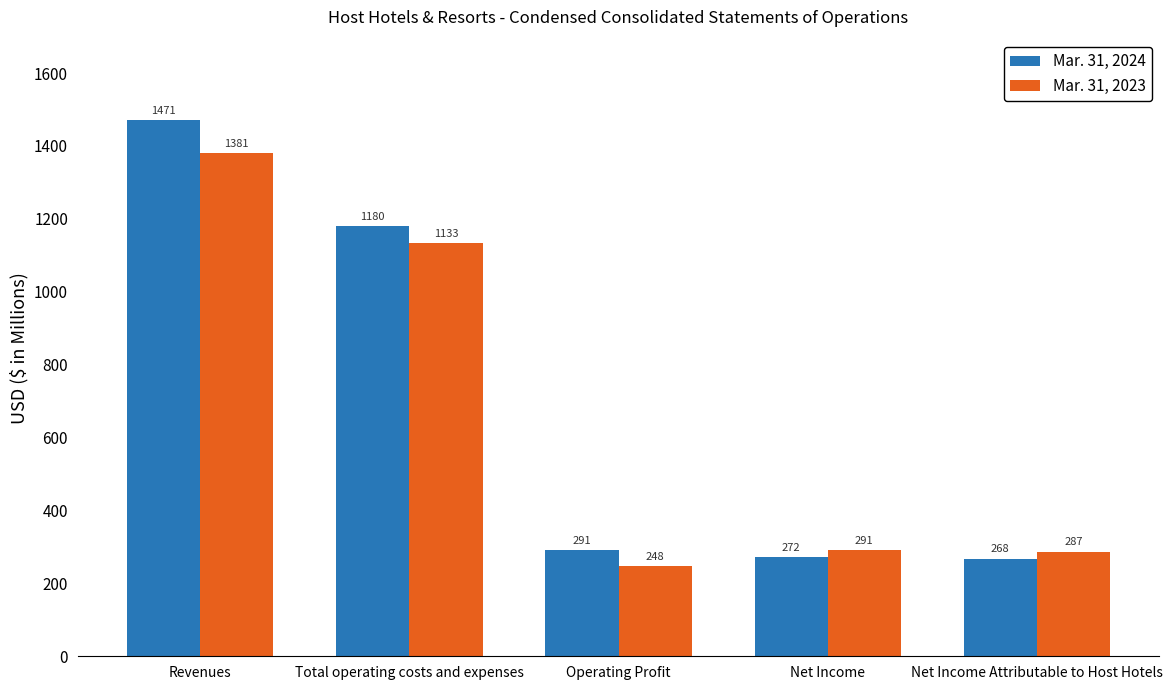

The Mar. 31, 2023 series shows 248 at Operating Profit. True or false?

True